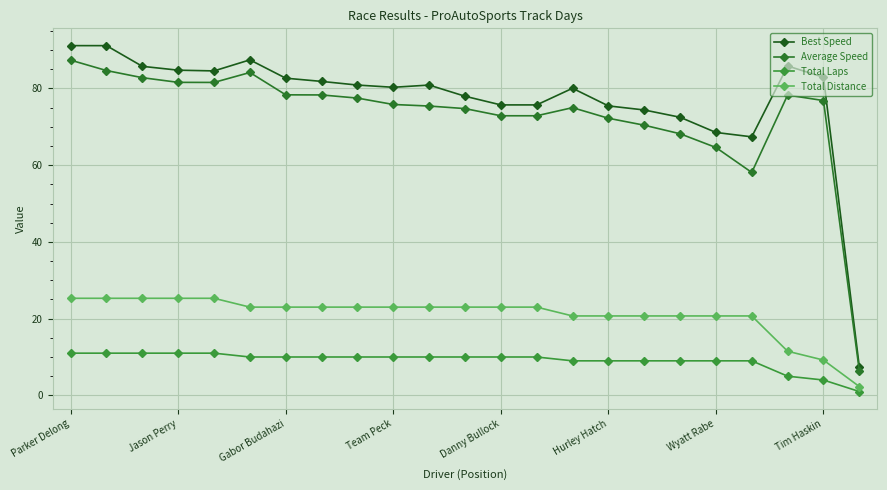

What is the value of the Total Distance point at the 22nd from the left?

9.2